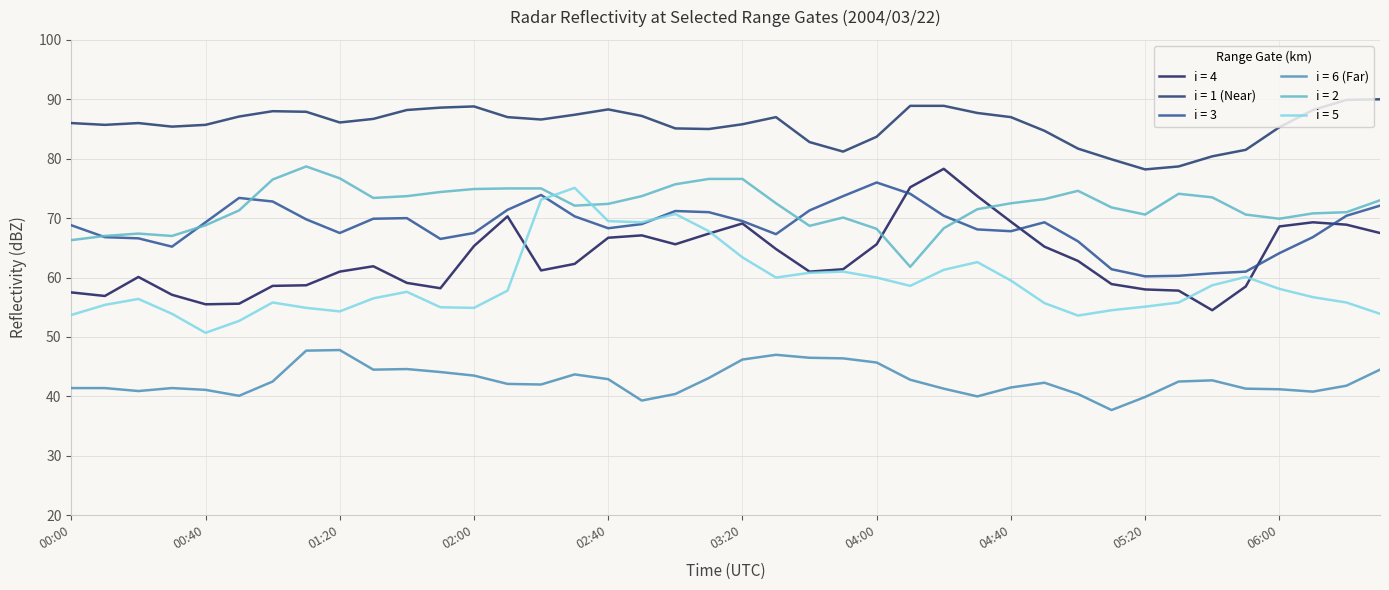

Which series has the largest total across all categories?

i = 1 (Near)